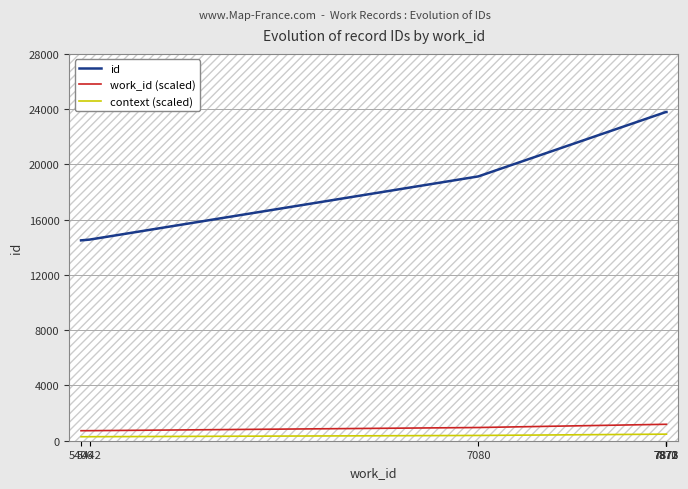

What is the average value of the id series?

20479